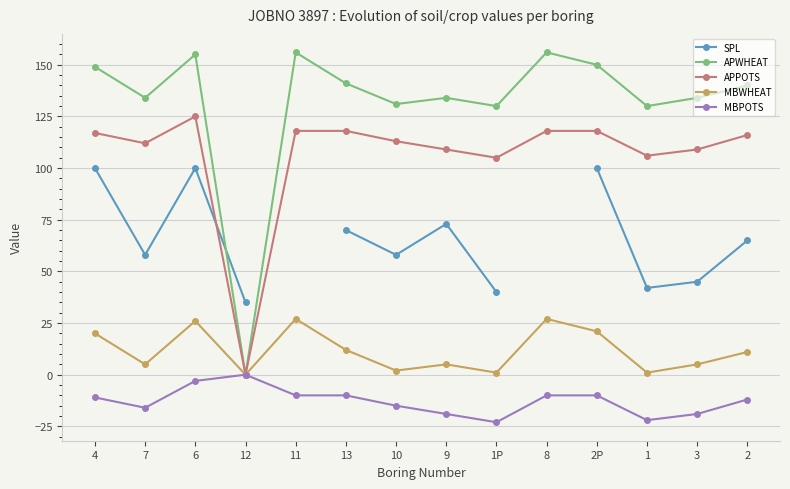

Where is the first local maximum for APPOTS?

6